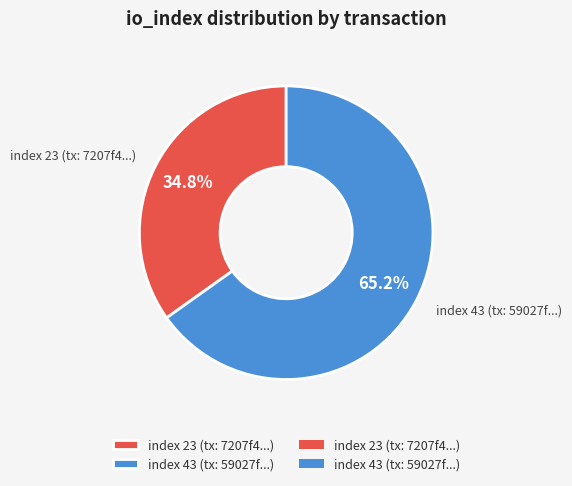

Combined, what portion of the pie is index 43 (tx: 59027f...) and index 23 (tx: 7207f4...)?

100.0%